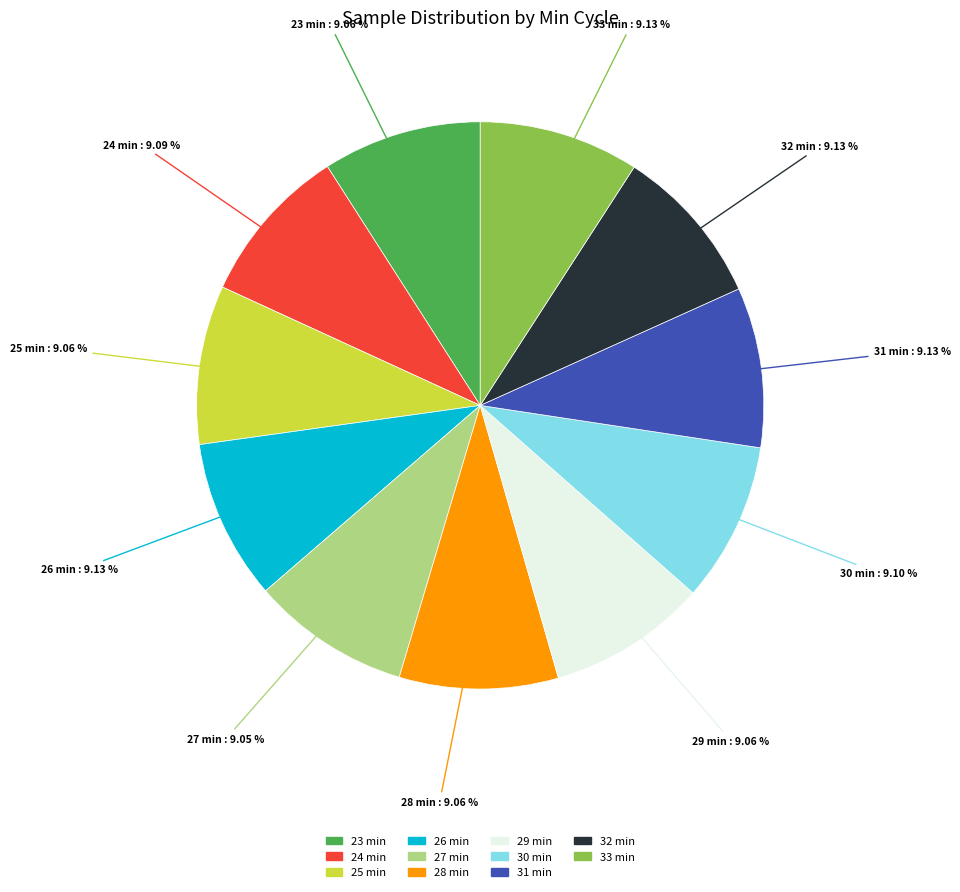

True or false: 27 min accounts for 2% of the total.

False